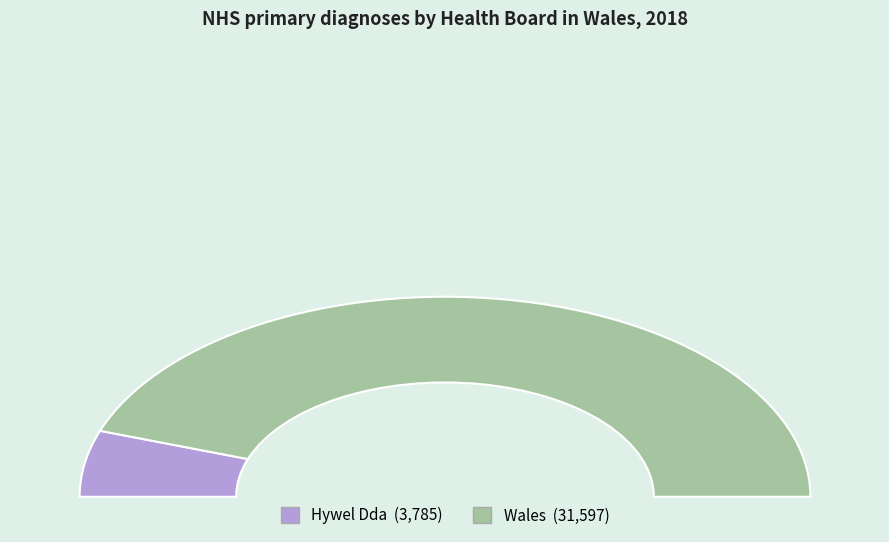

What is the smallest slice in the pie chart?

Hywel Dda